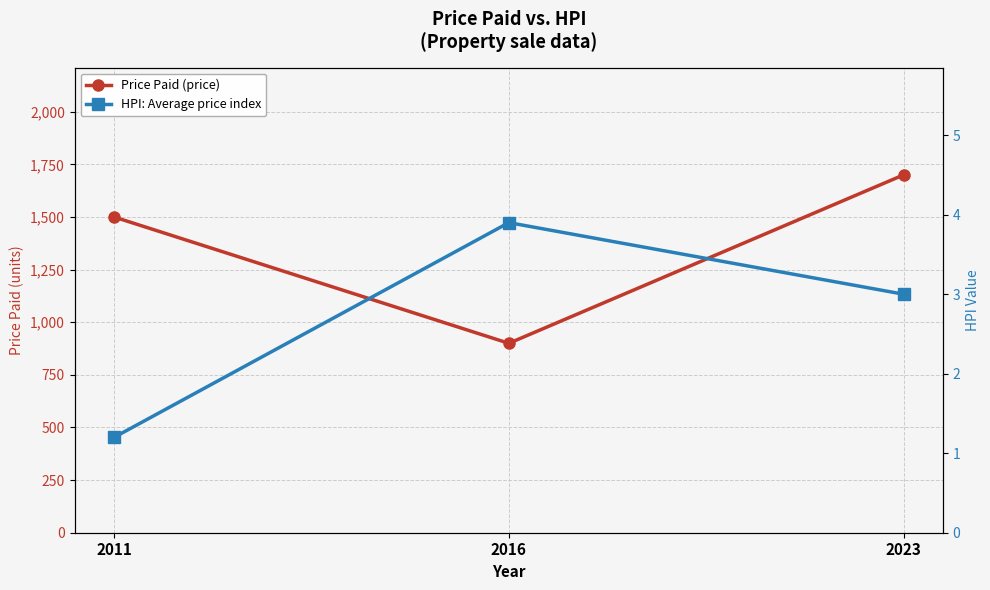

What is the spread (max minus min) of values at 2023?

1697.0